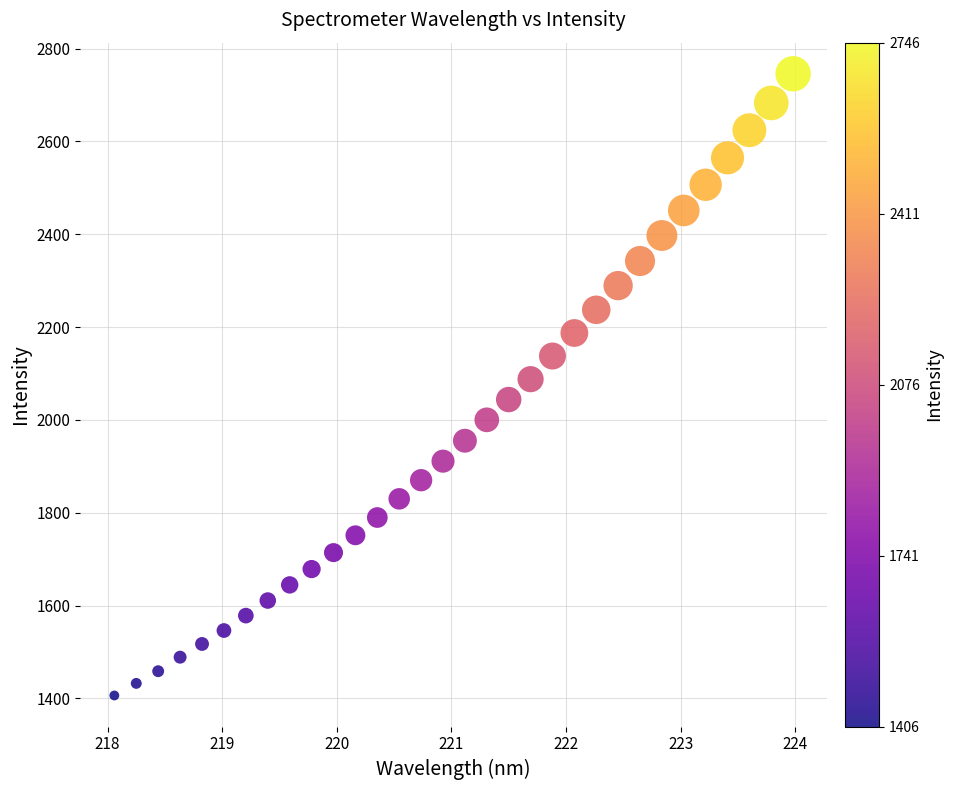

What is the range of X values (max minus min)?

5.9